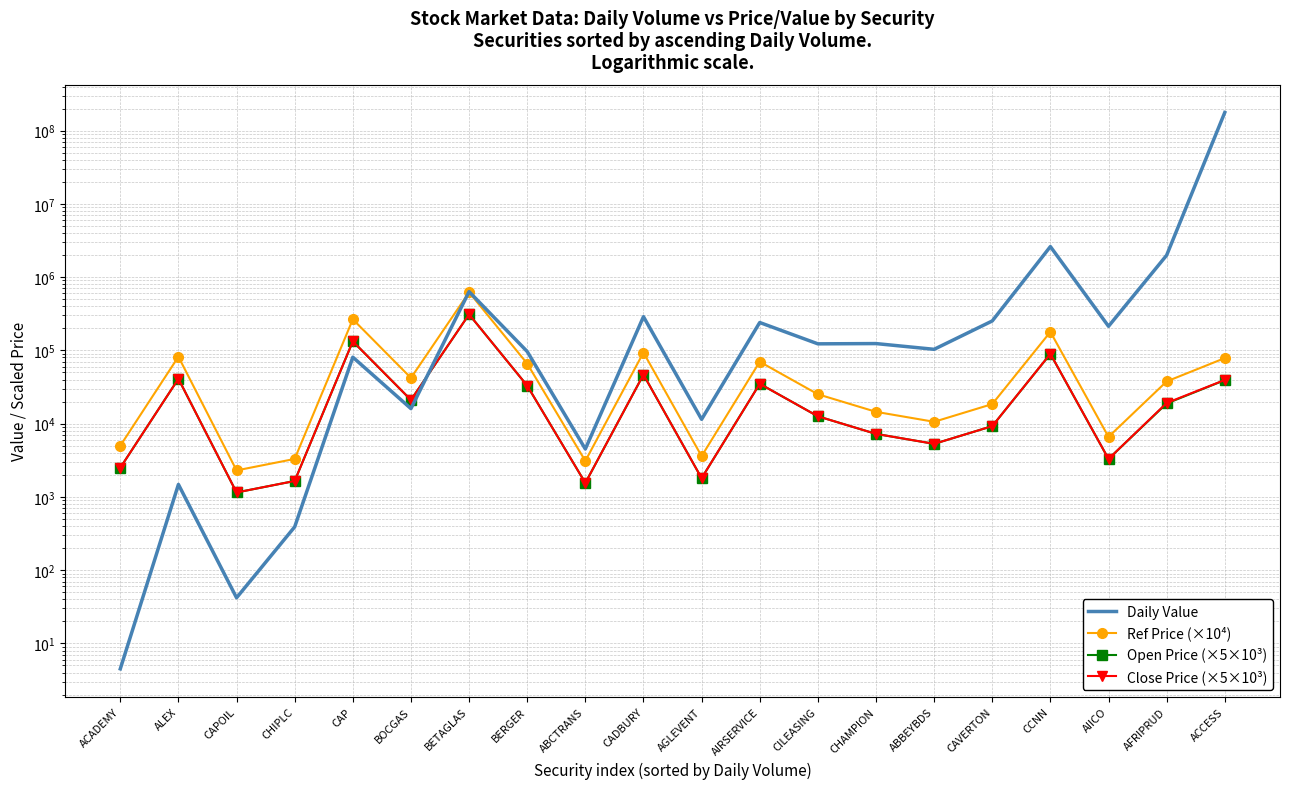

At which label is Ref Price (×10⁴) closest to 311650?

CAP